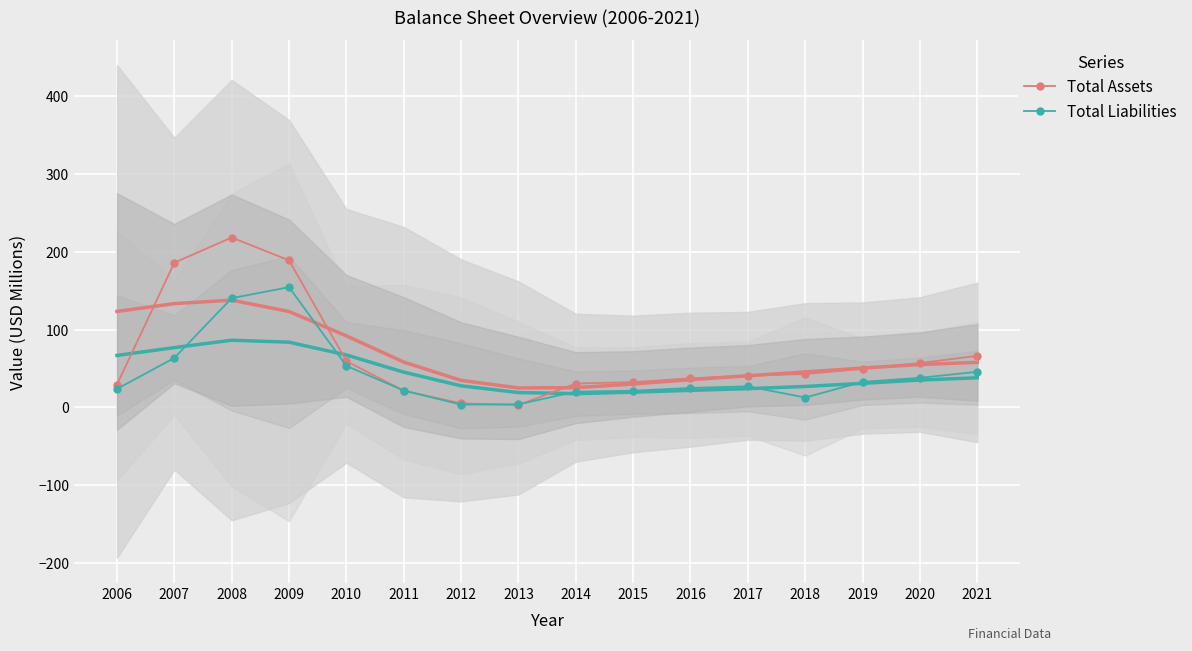

How many lines are shown in the chart?

2